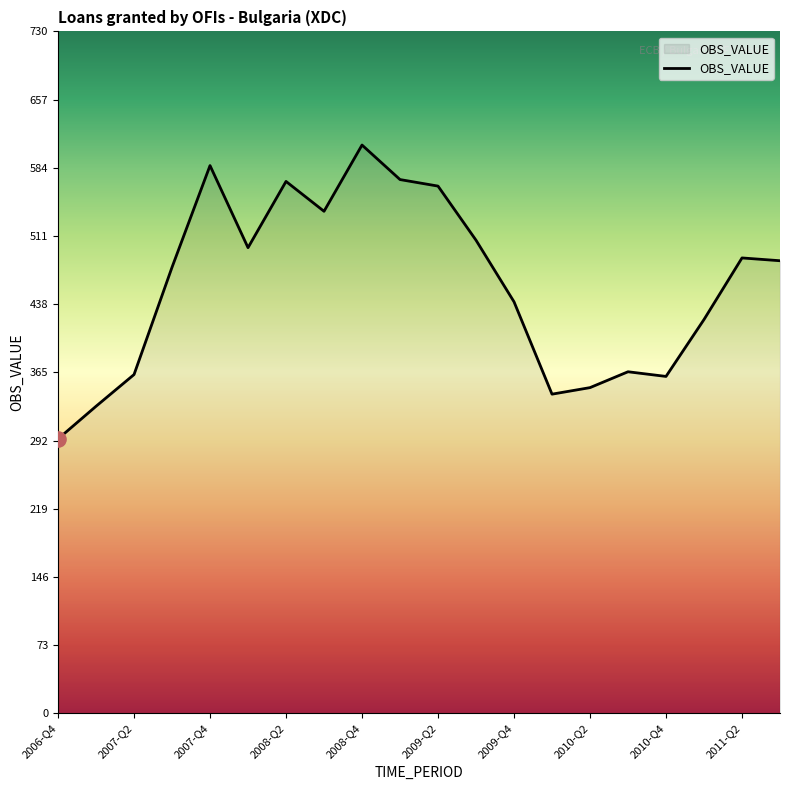

What is the minimum value shown in the chart?

294